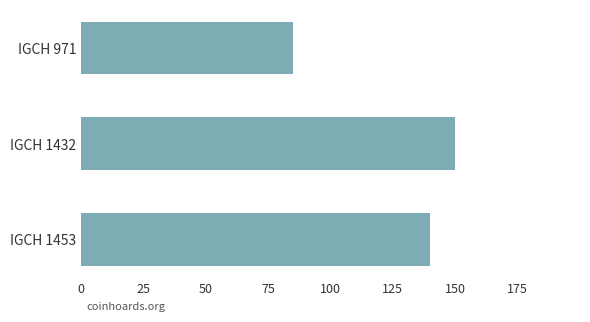

Does the chart contain stacked bars?

No